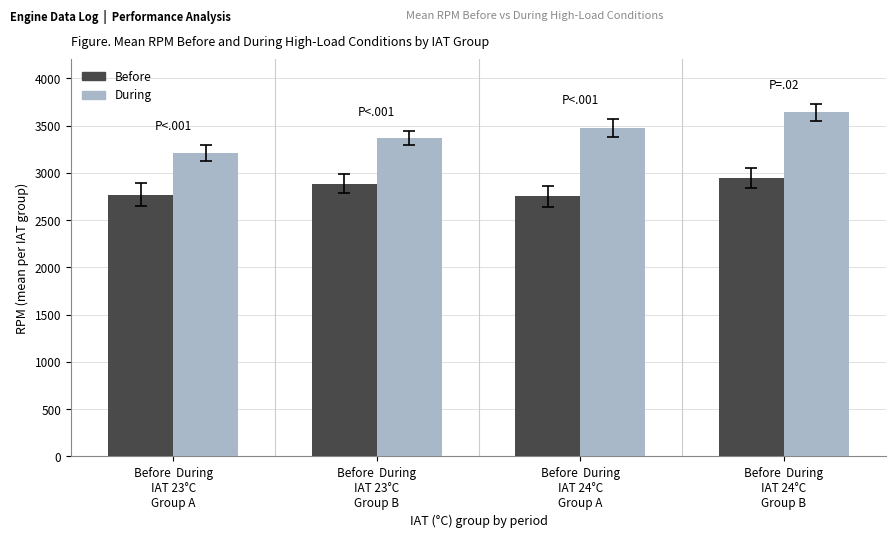

What is the smallest value displayed?

2753.5